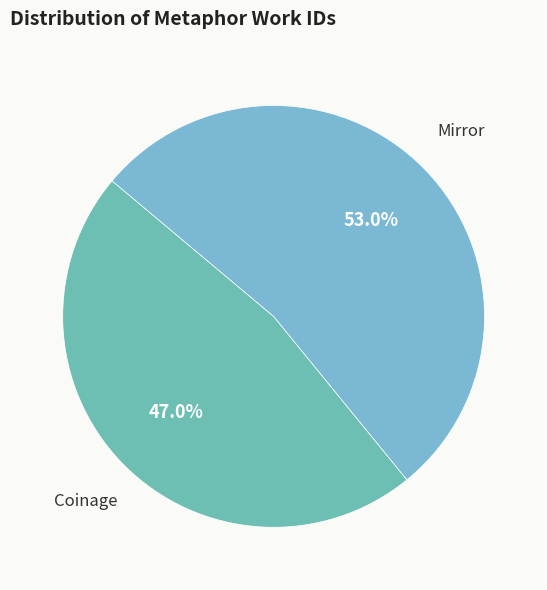

What is the largest slice in the pie chart?

Mirror